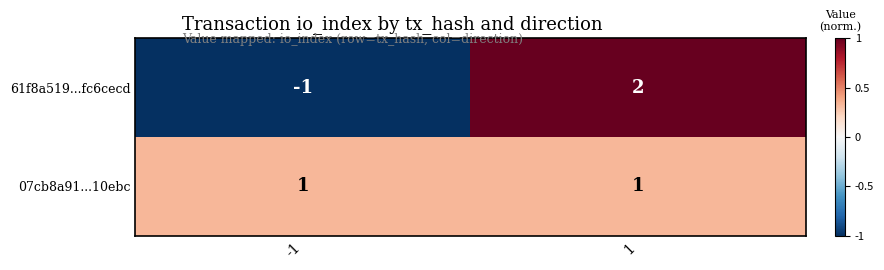

Which series has the largest total across all categories?

07cb8a91...10ebc